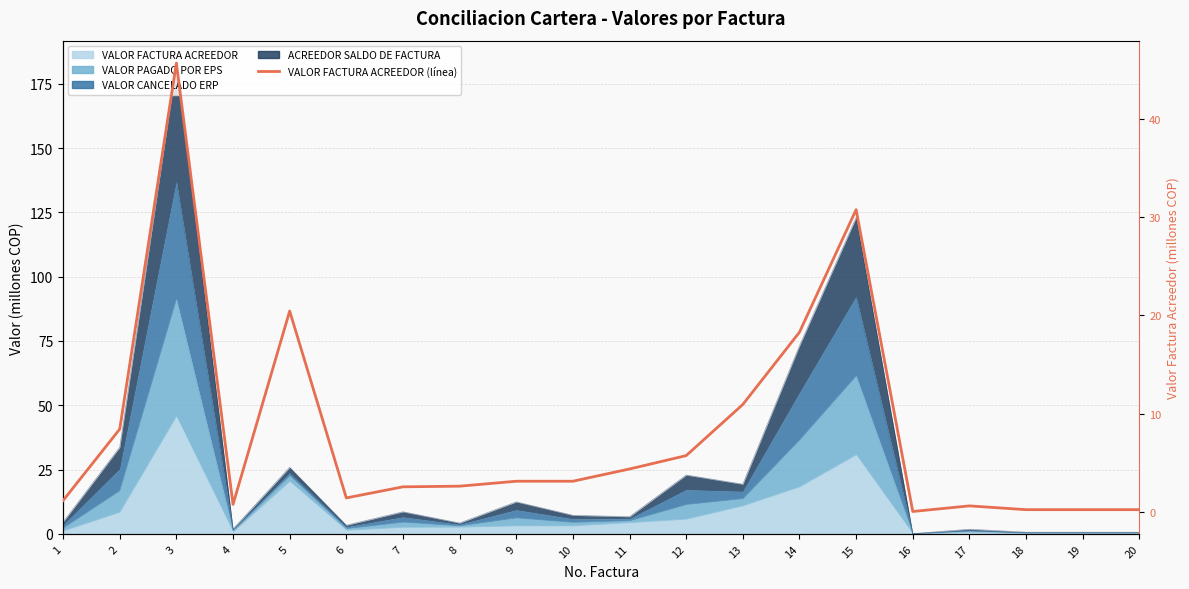

Where is the first local minimum?

4